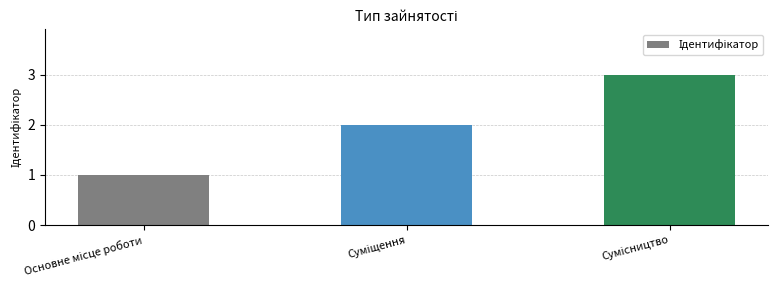

What is the sum of all values?

6